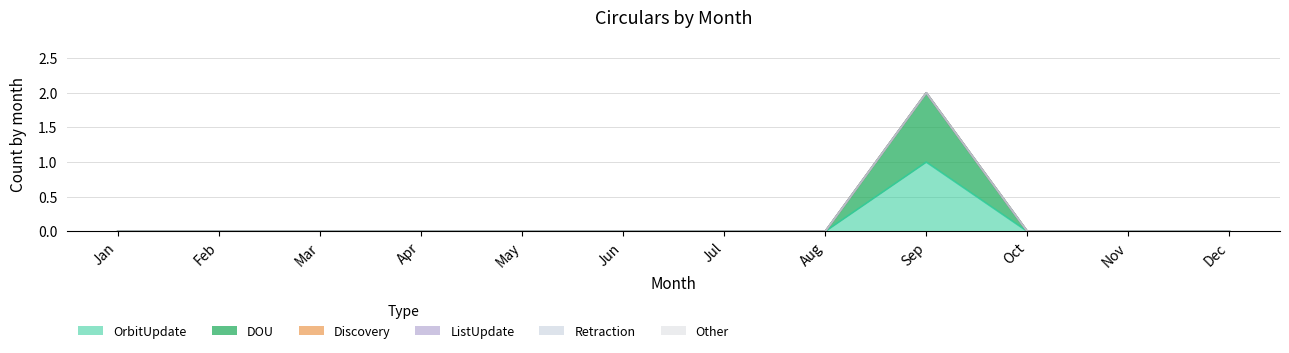

True or false: DOU and Other intersect in this chart.

False